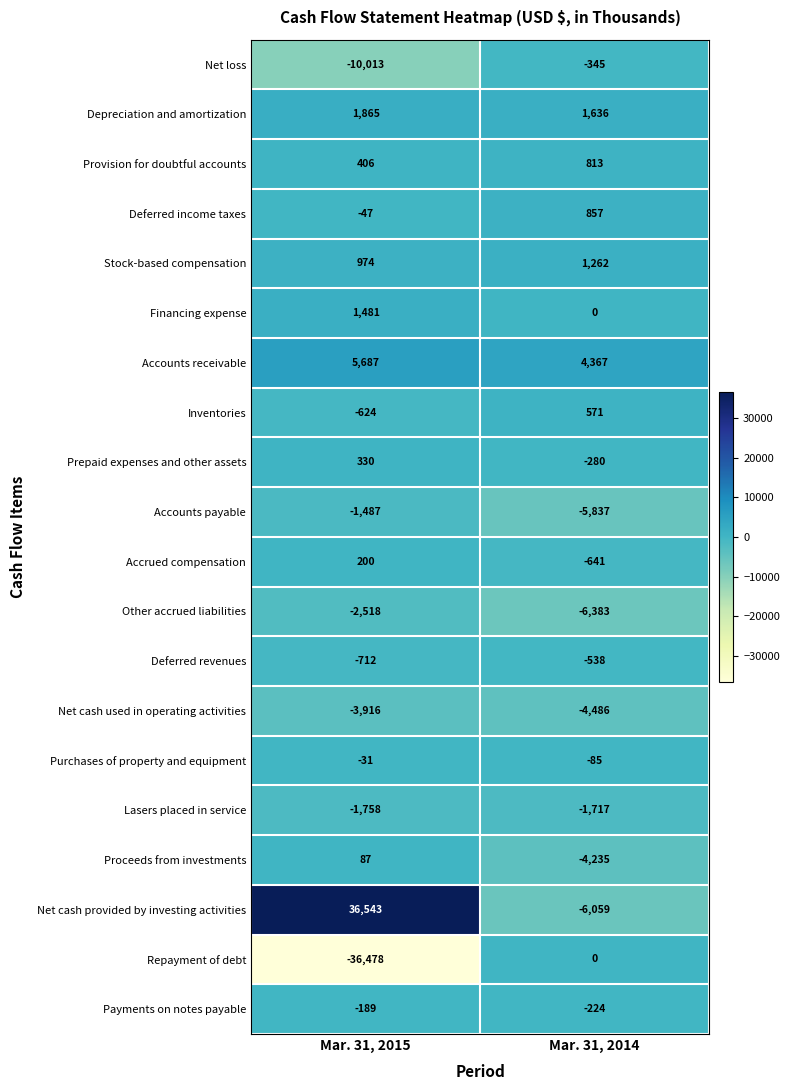

Where is Proceeds from investments nearest to the value -2074?

Mar. 31, 2015